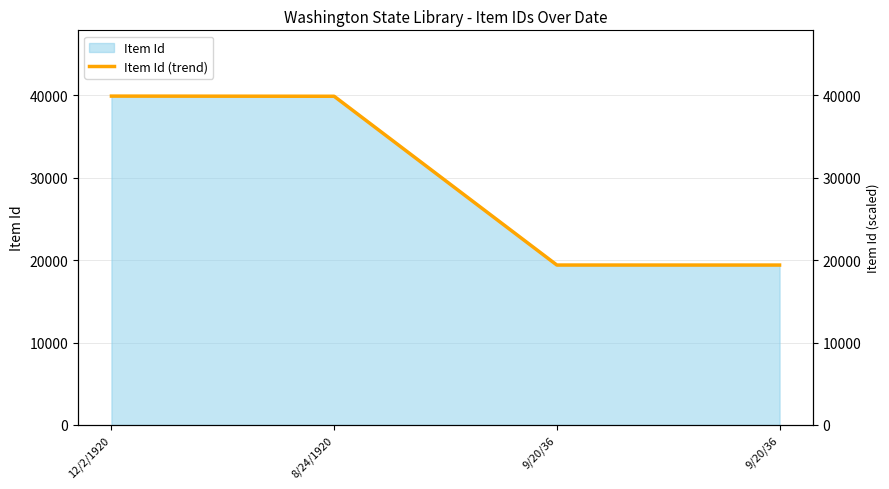

True or false: the data has more than 2 interior local peaks.

False